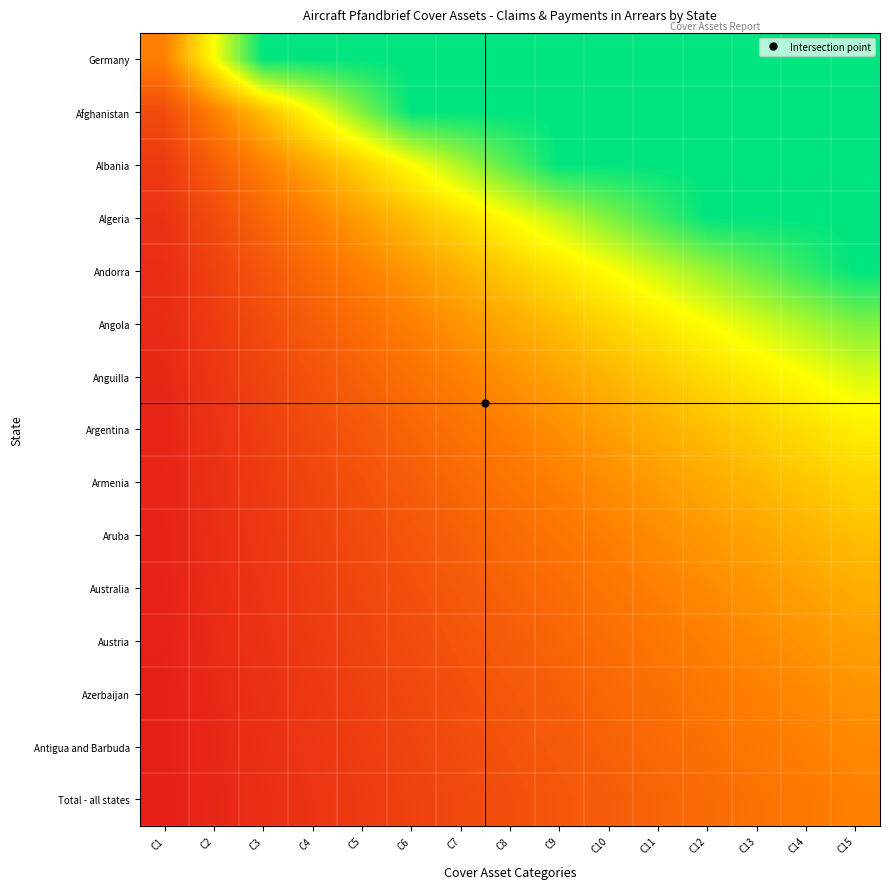

Between C4 and C15, which is larger?

C4